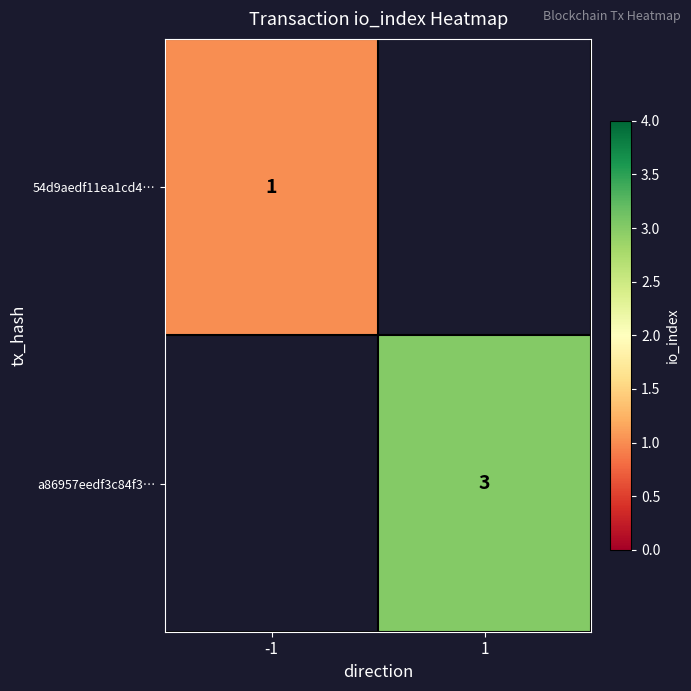

Is the value of 54d9aedf11ea1cd4… at -1 greater than the value of a86957eedf3c84f3… at 1?

No